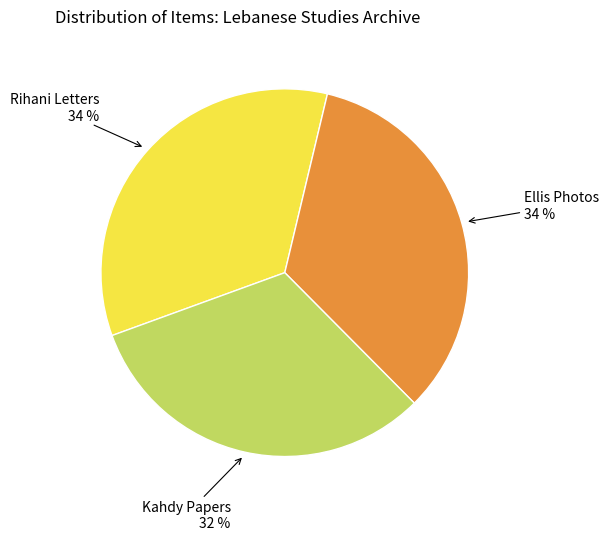

To the nearest percent, what is the average slice percentage?

33%